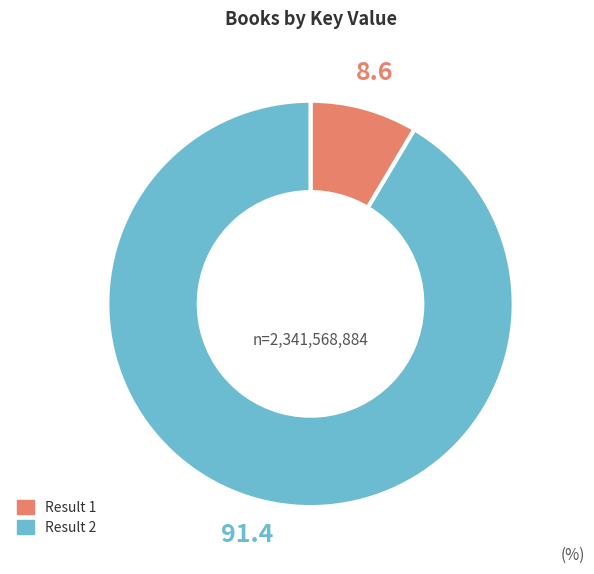

Is there a majority slice in this chart?

Yes